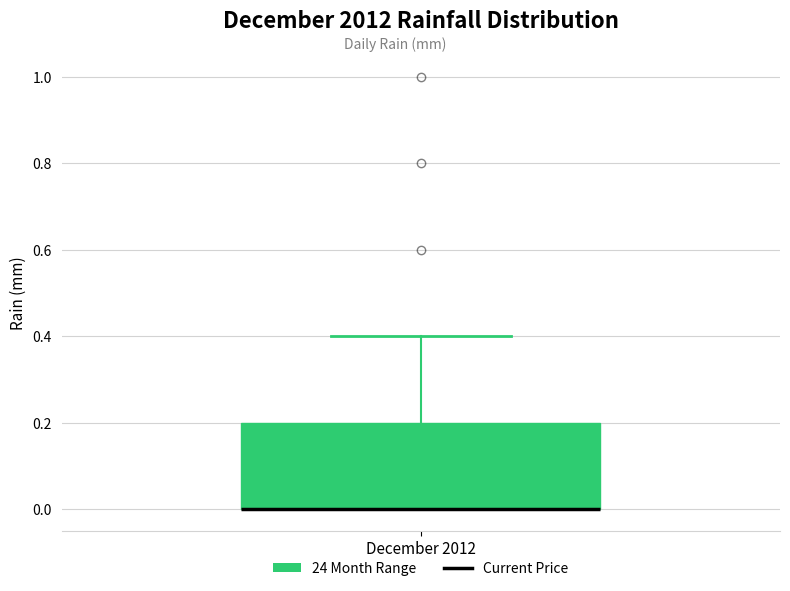

Where is the upper edge of the box for December 2012 on the y-axis? The values are not printed on the chart, so give them approximately, as read against the axis.

0.2